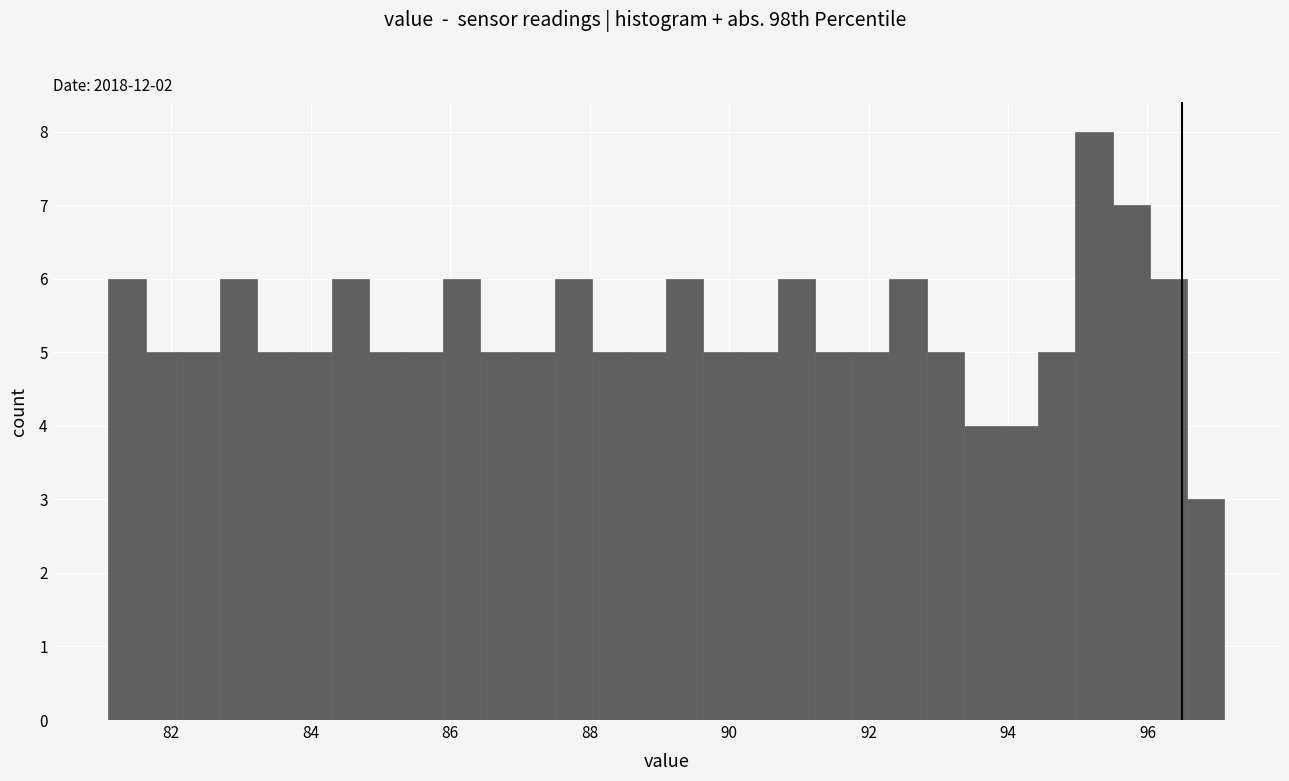

Read against the x-axis, roughly where is the centre of the tallest bar?

95.2